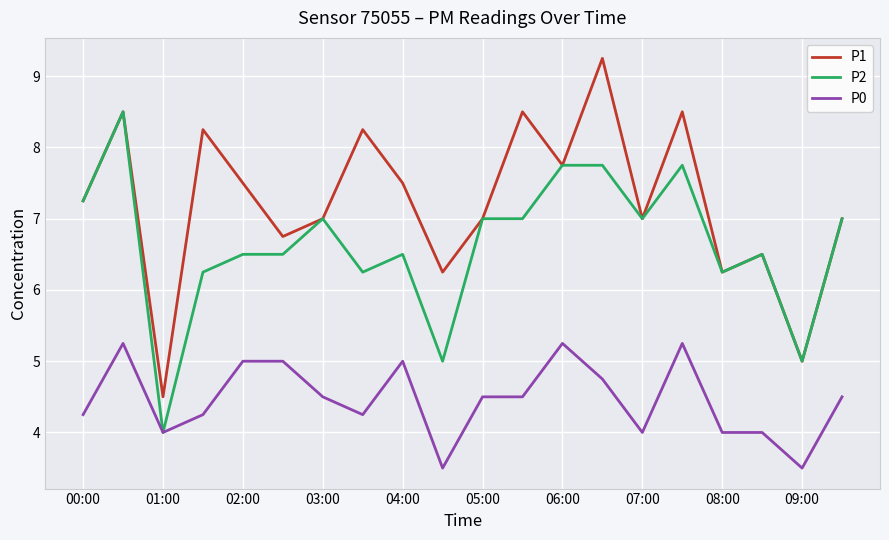

What are all the series names shown in the legend?

P1, P2, P0